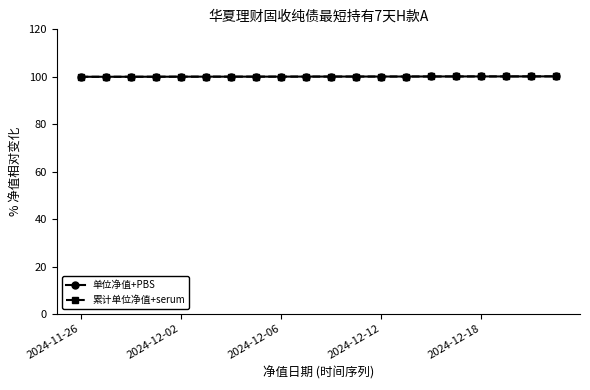

Does the chart have visible grid lines?

No